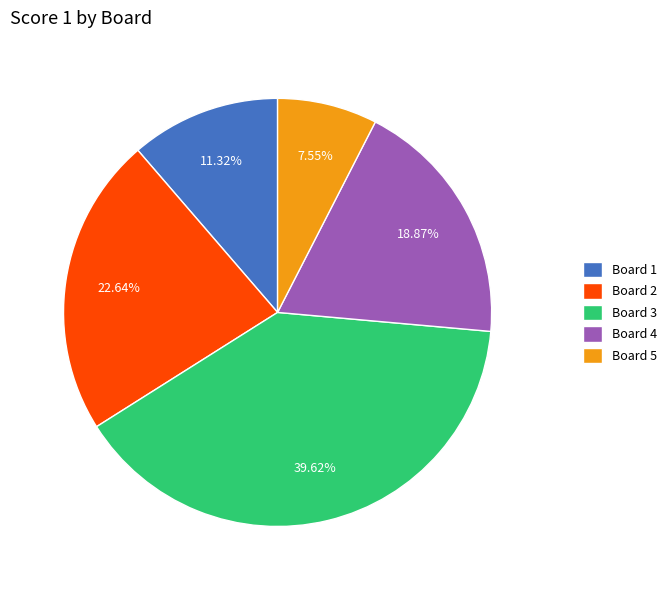

What is the ratio of the value at Board 5 to the value at Board 2?

0.3